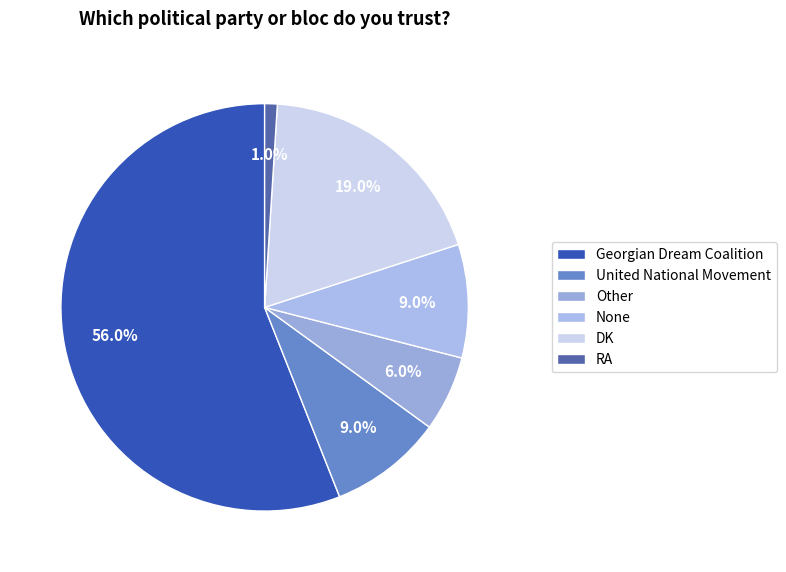

What is the largest slice in the pie chart?

Georgian Dream Coalition